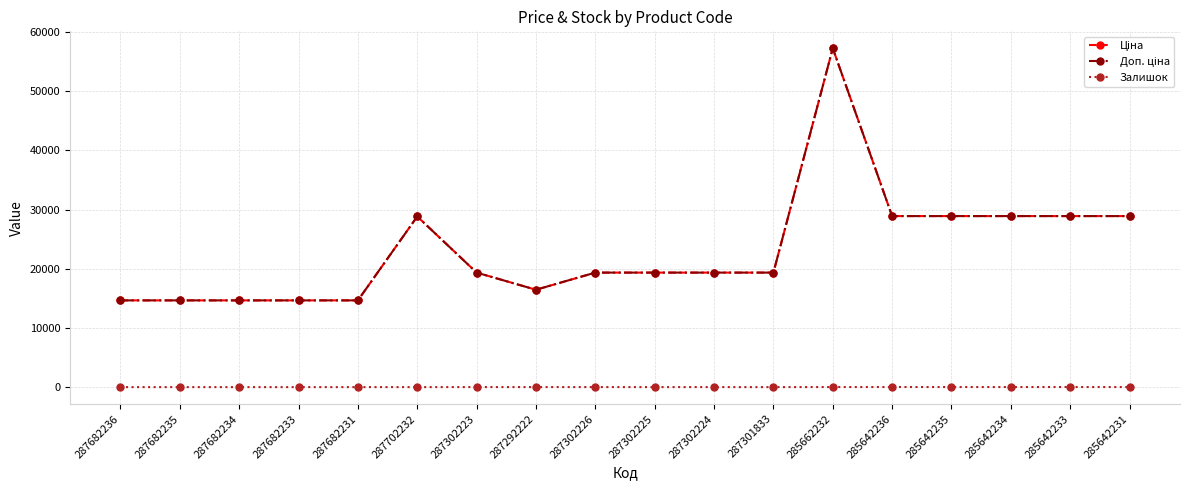

What is the difference between the second highest and second lowest values in the Залишок series?

16.0